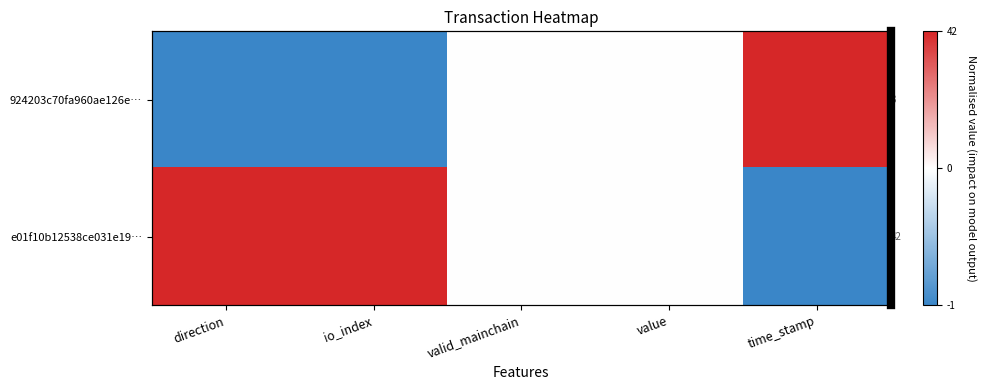

At which category is the sum across all series the highest?

direction